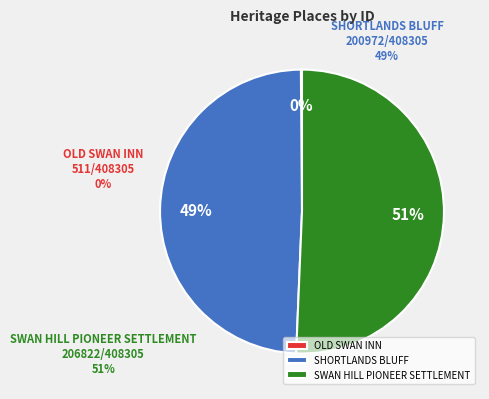

To the nearest percent, what portion does SWAN HILL PIONEER SETTLEMENT represent?

51%